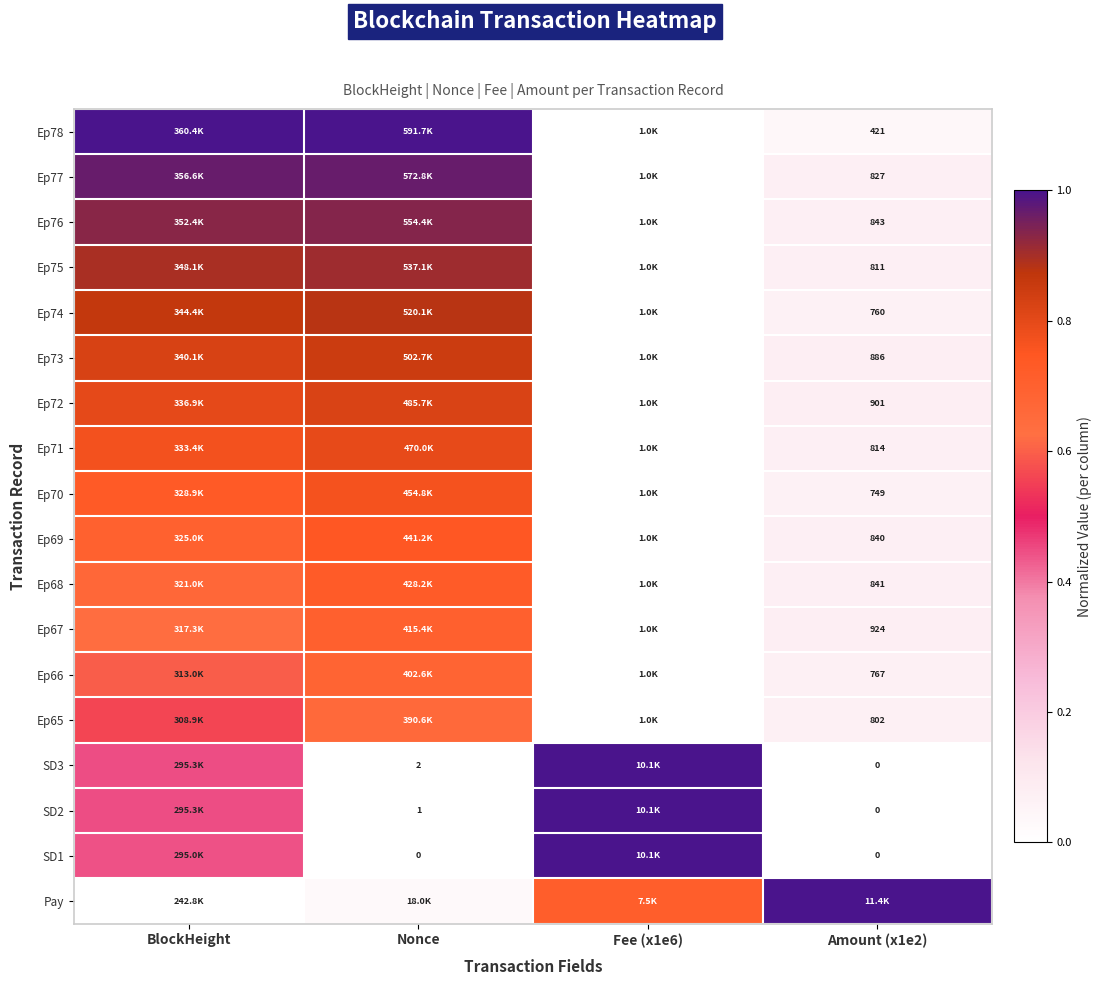

At which label is Ep67 closest to 0?

Fee (x1e6)